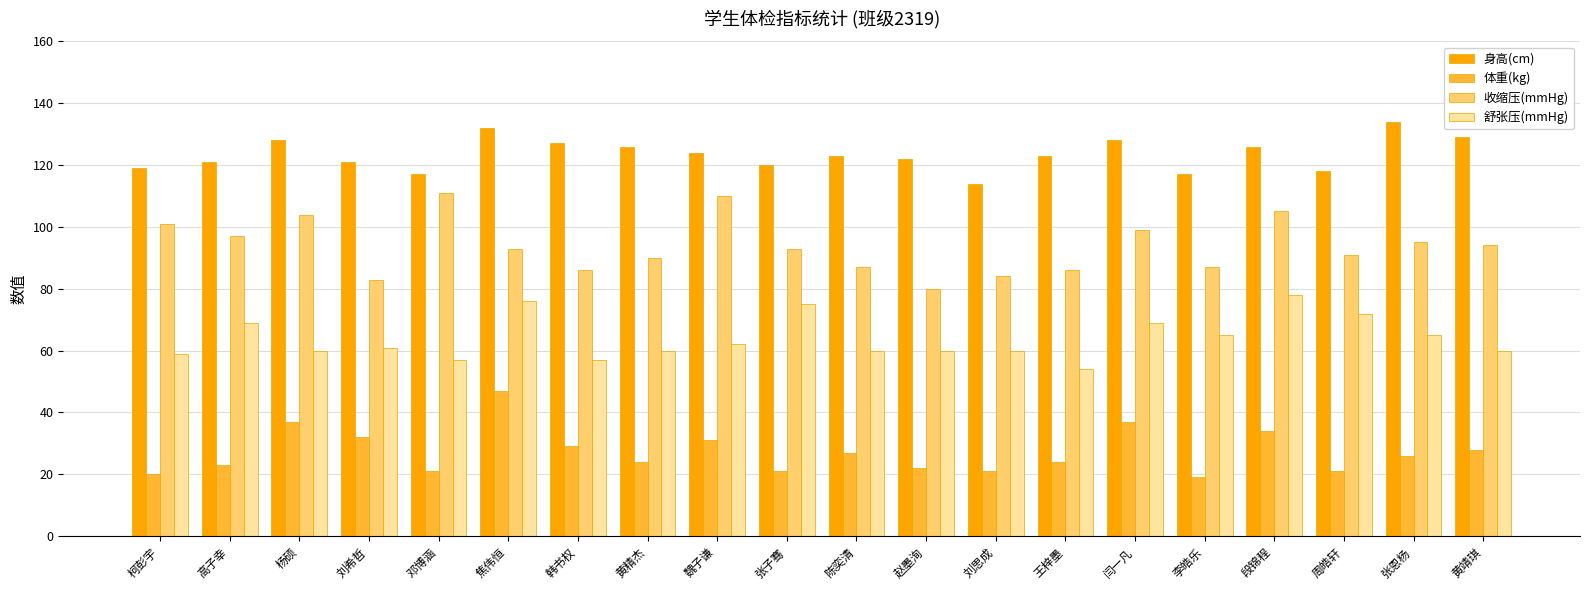

What position from the left is 段锦程?

17